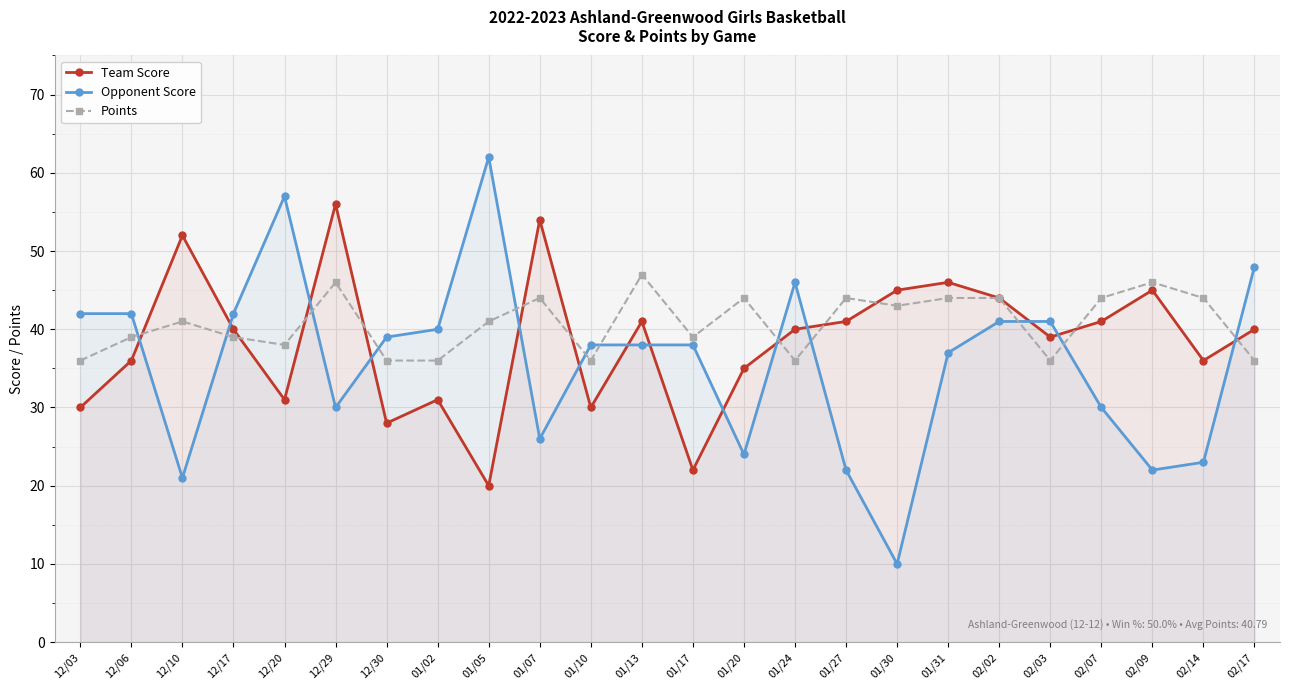

What is the sum of all Points values?

979